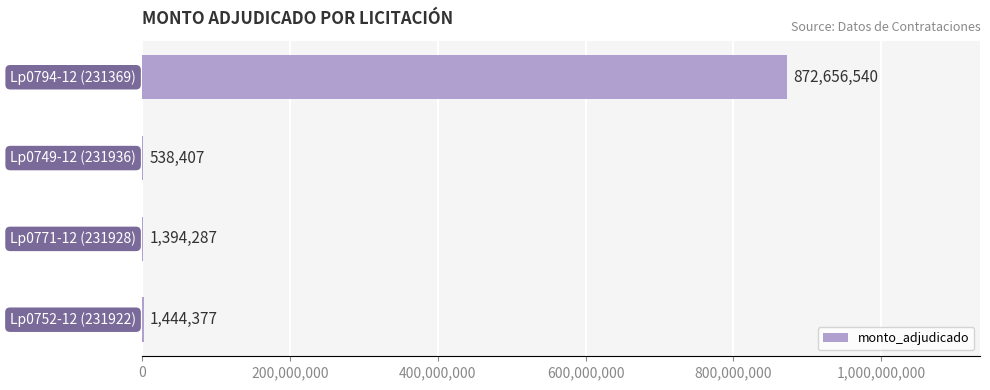

What is the greatest value displayed?

872656540